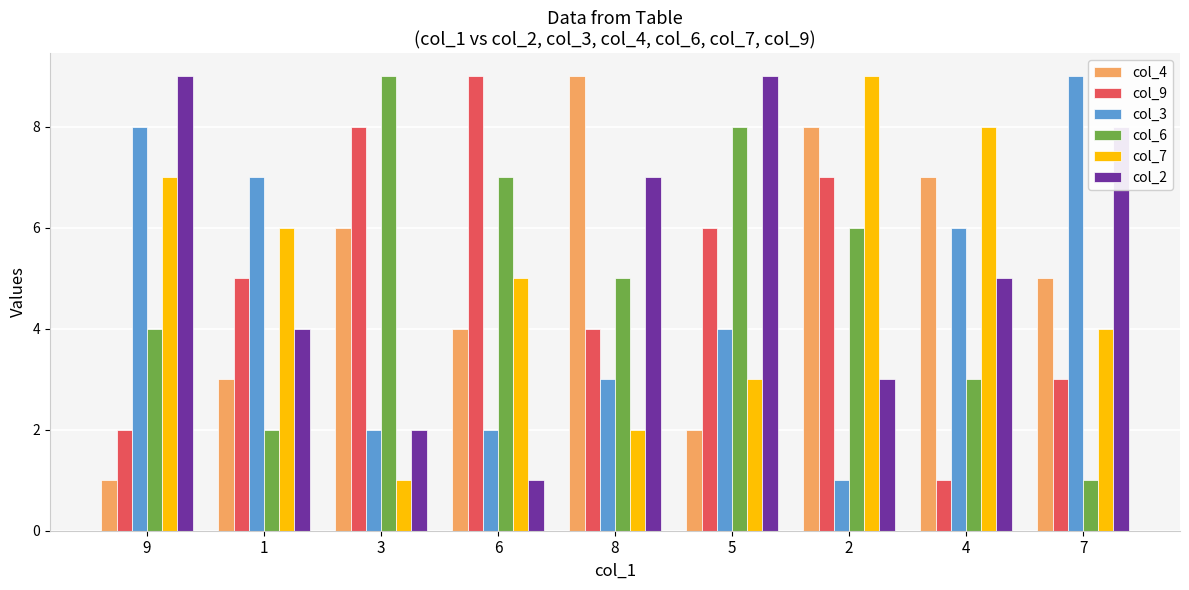

What is the spread (max minus min) of values at 8?

7